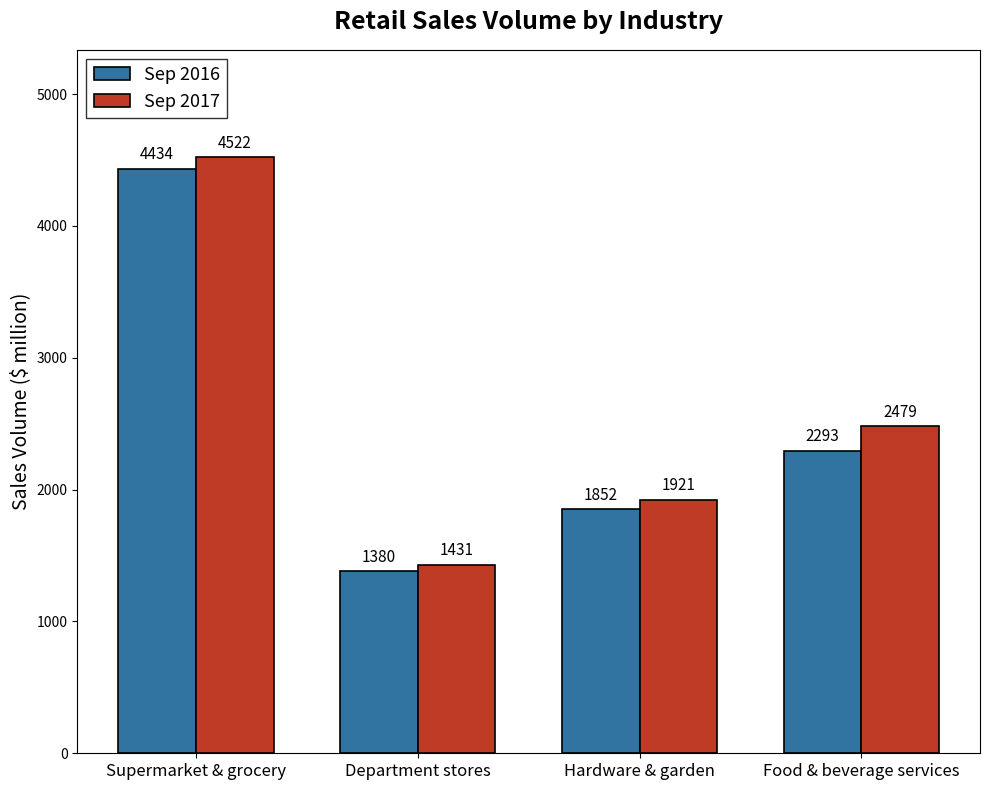

Between Supermarket & grocery and Food & beverage services, which series saw the biggest shift?

Sep 2016